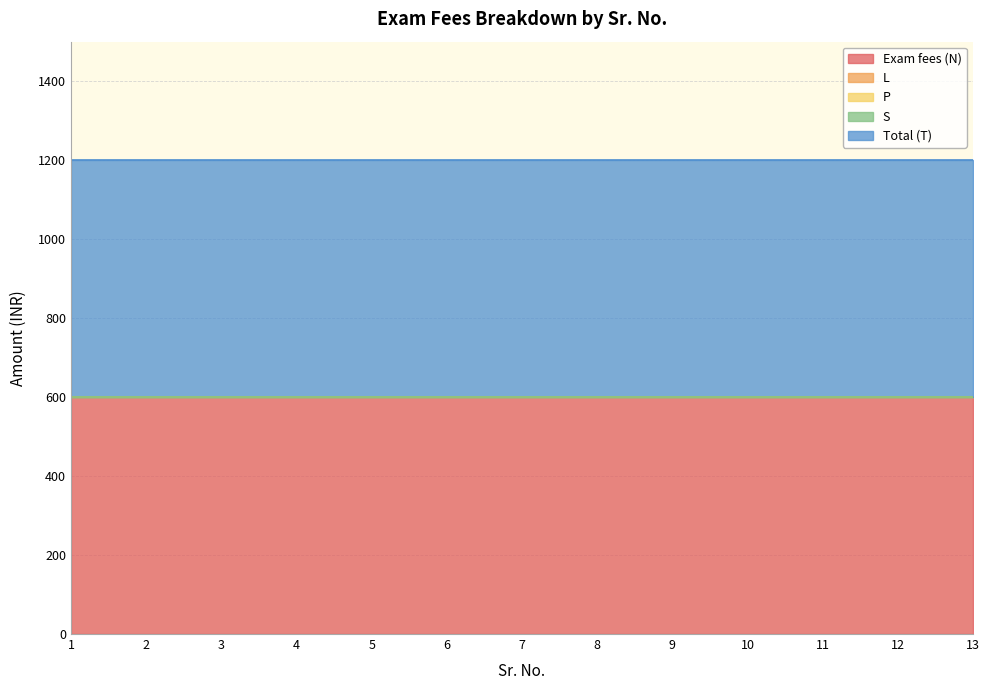

What is the greatest value displayed?

600